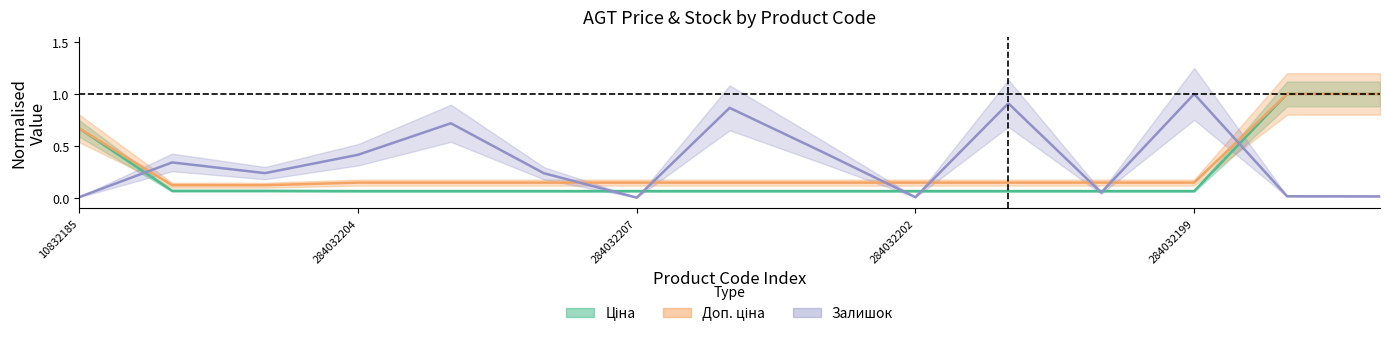

The Доп. ціна series shows 1.0 at 273702193. True or false?

True